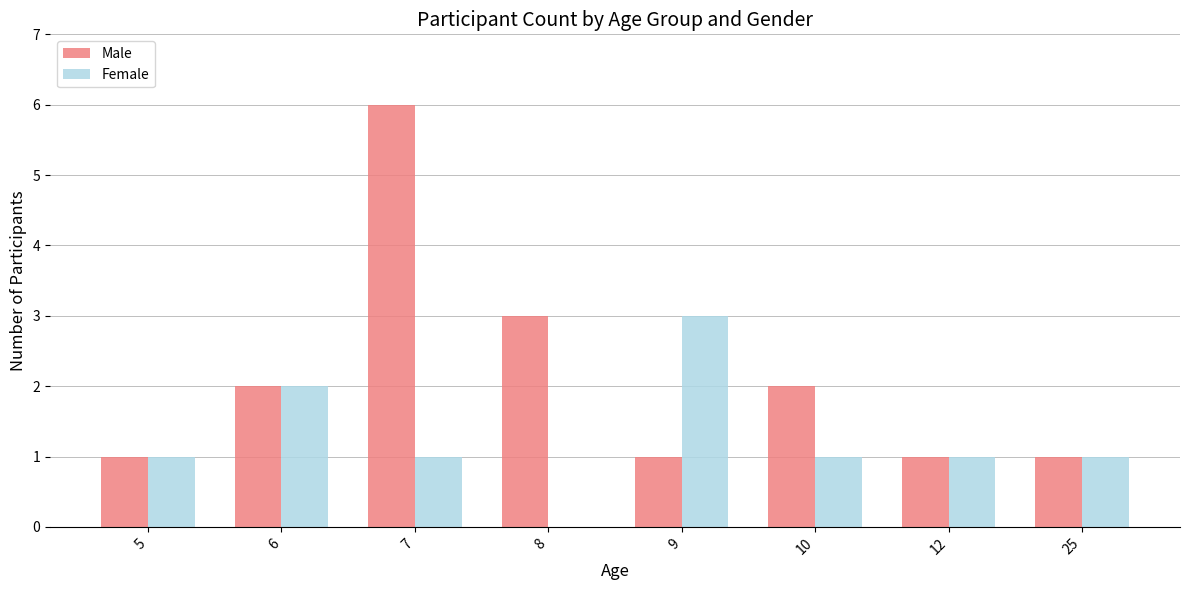

What are all the series names shown in the legend?

Male, Female